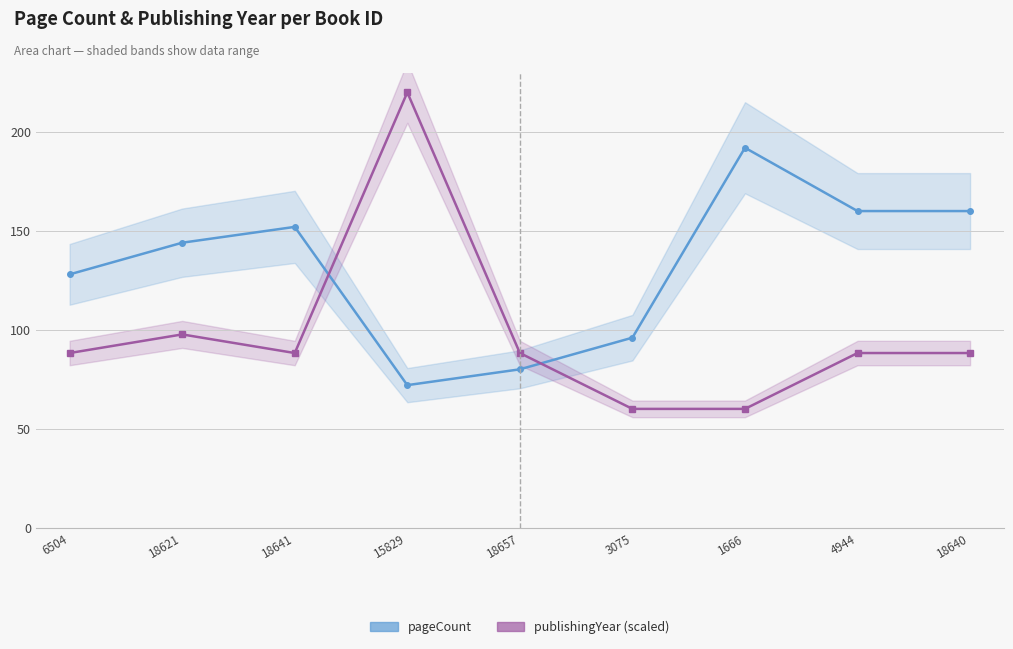

What is the spread (max minus min) of values at 18640?

71.8